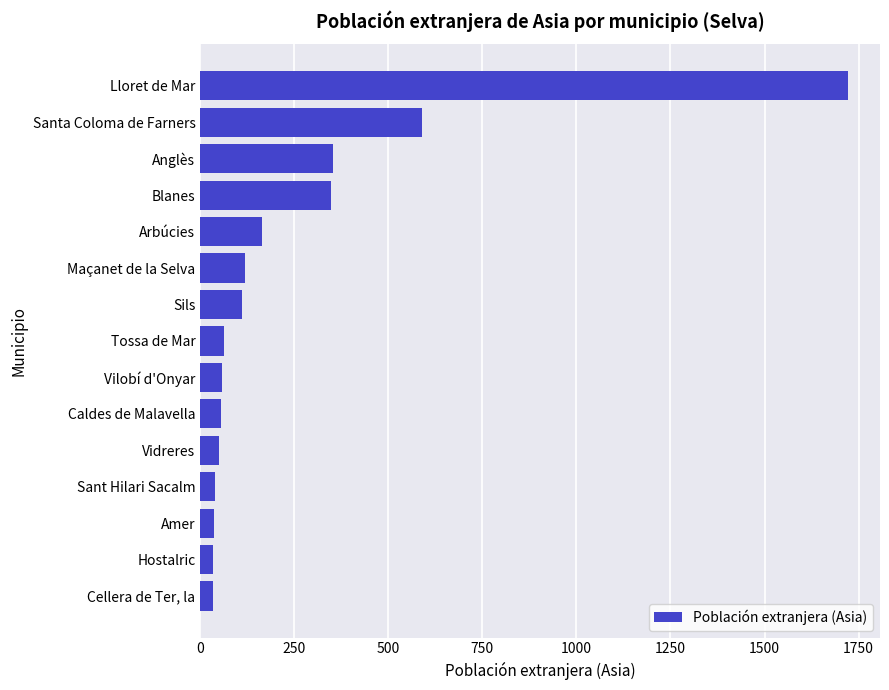

What is the sum of all values?

3776